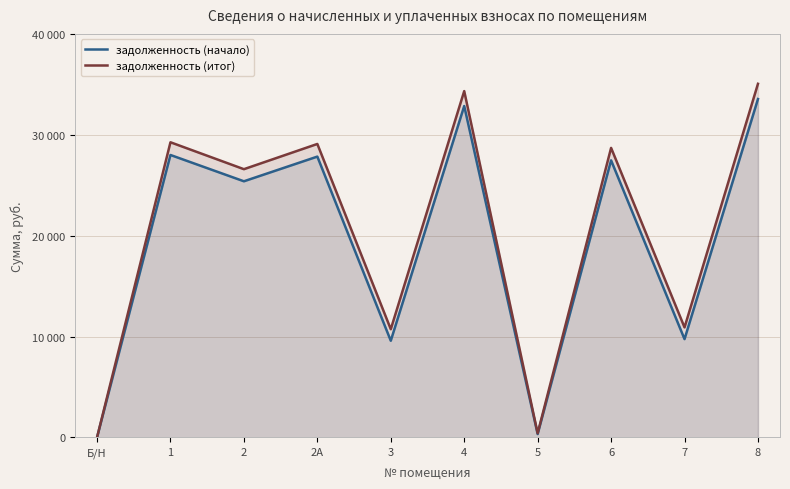

True or false: задолженность (итог) has more than 1 interior local peaks.

True